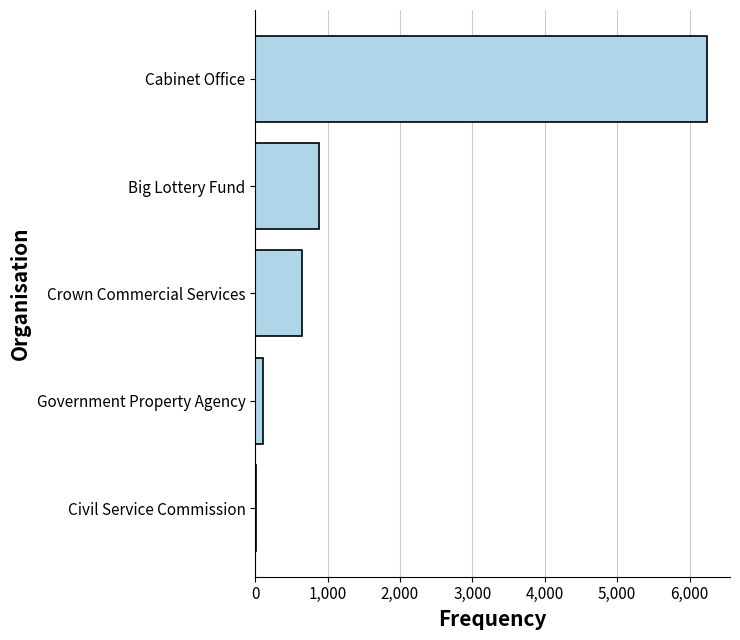

At which category does the chart reach its peak across all series?

Cabinet Office